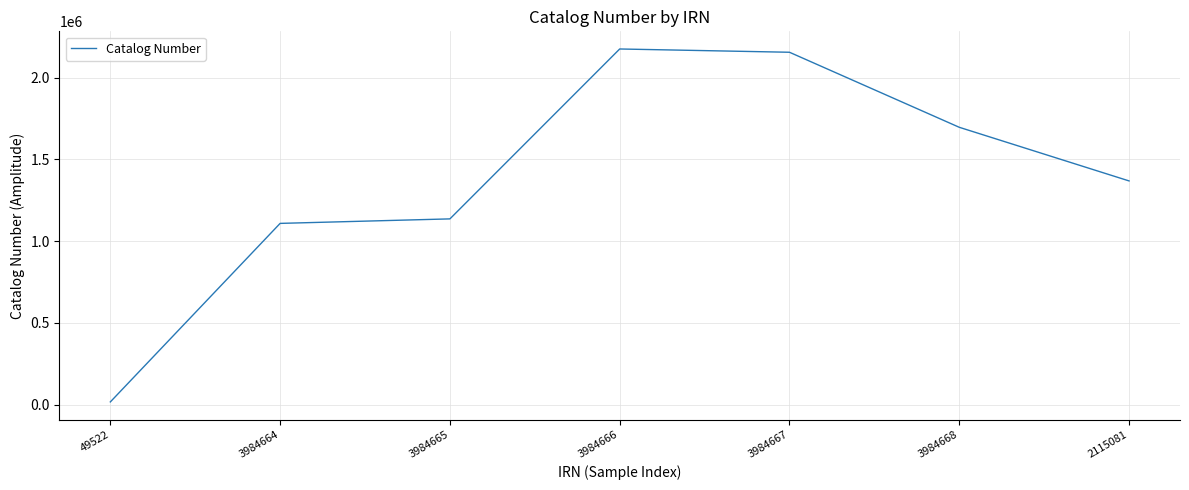

True or false: there are more than 2 points higher than both neighbors.

False